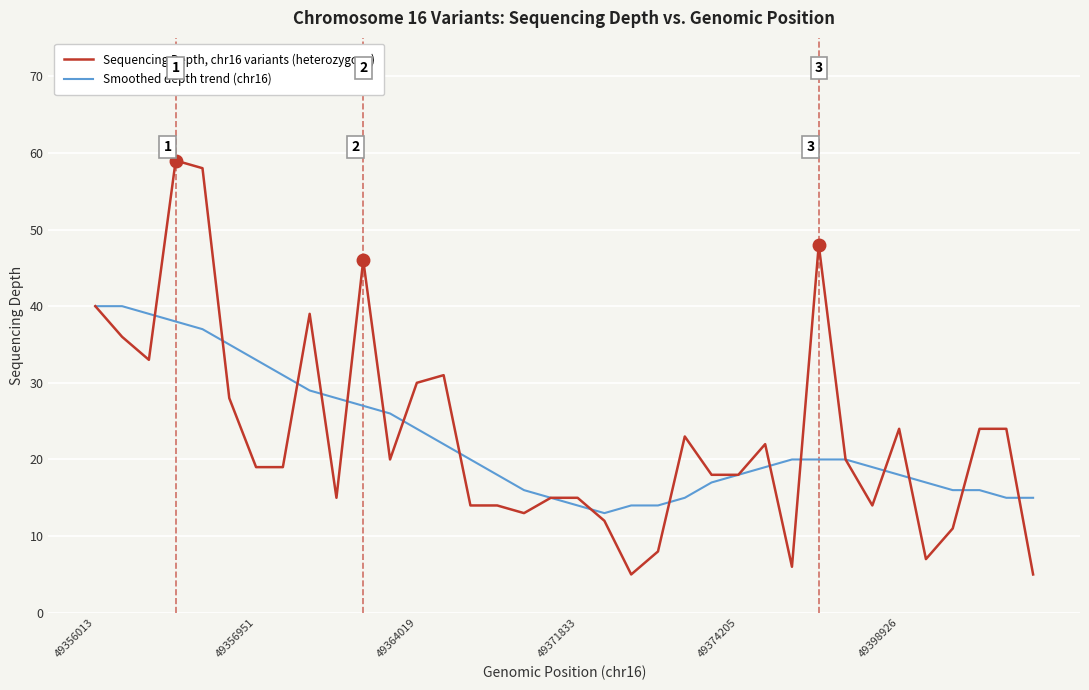

List the series in order of their overall mean, lowest first.

Smoothed depth trend (chr16), Sequencing Depth, chr16 variants (heterozygous)